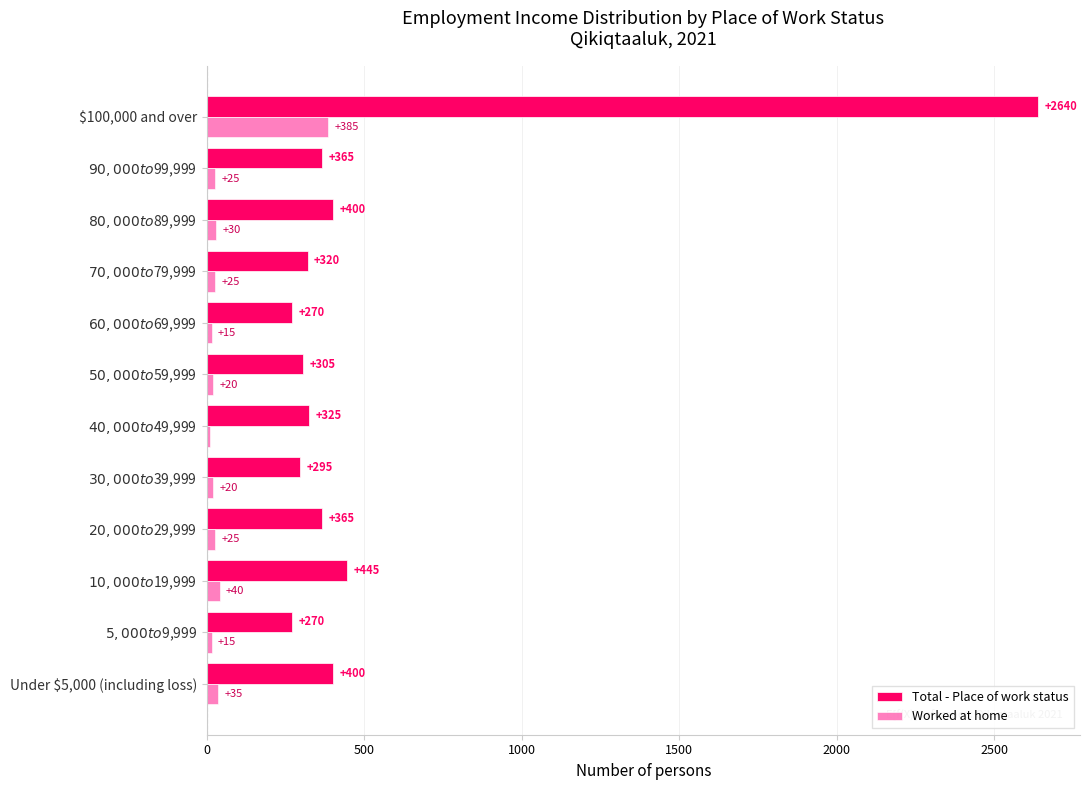

Which series has the widest spread of values?

Total - Place of work status